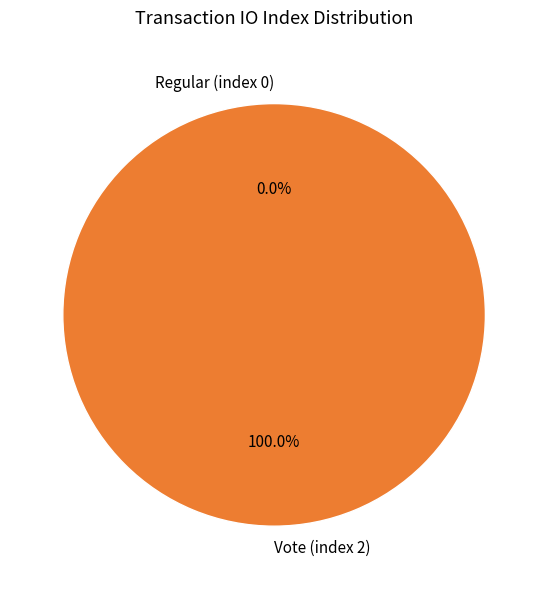

Which has a higher value, Vote (index 2) or Regular (index 0)?

Vote (index 2)